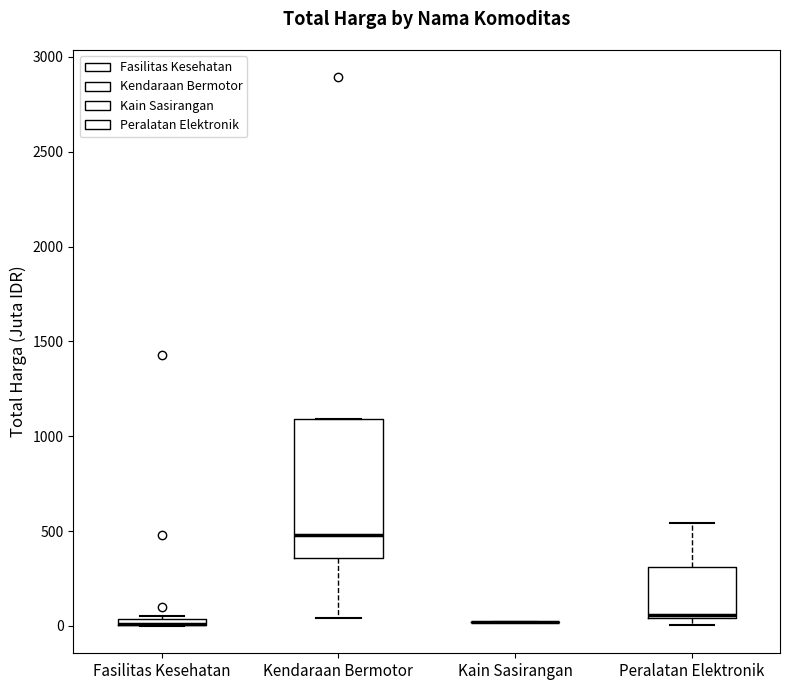

Where is the upper edge of the box for Peralatan Elektronik on the y-axis? The values are not printed on the chart, so give them approximately, as read against the axis.

300